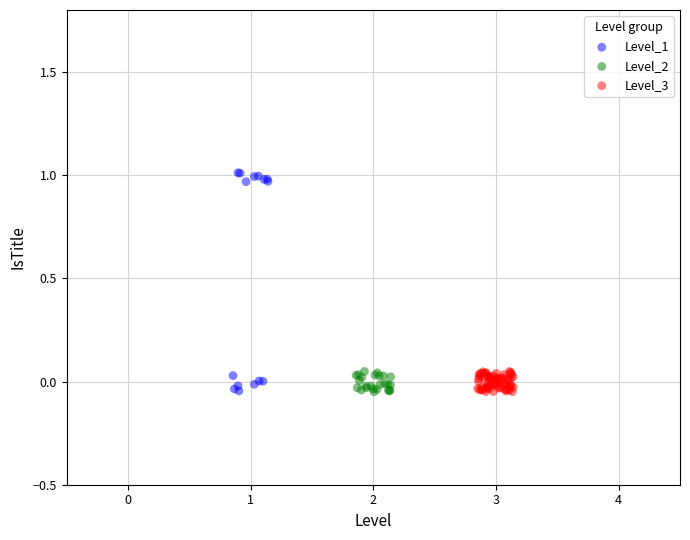

Which series reaches the maximum Y coordinate?

Level_1